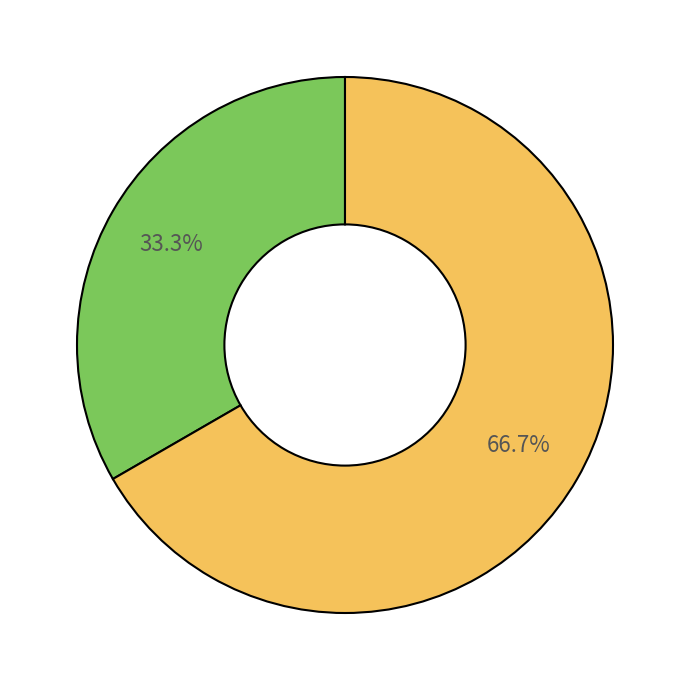

How many segments does this pie chart have?

2